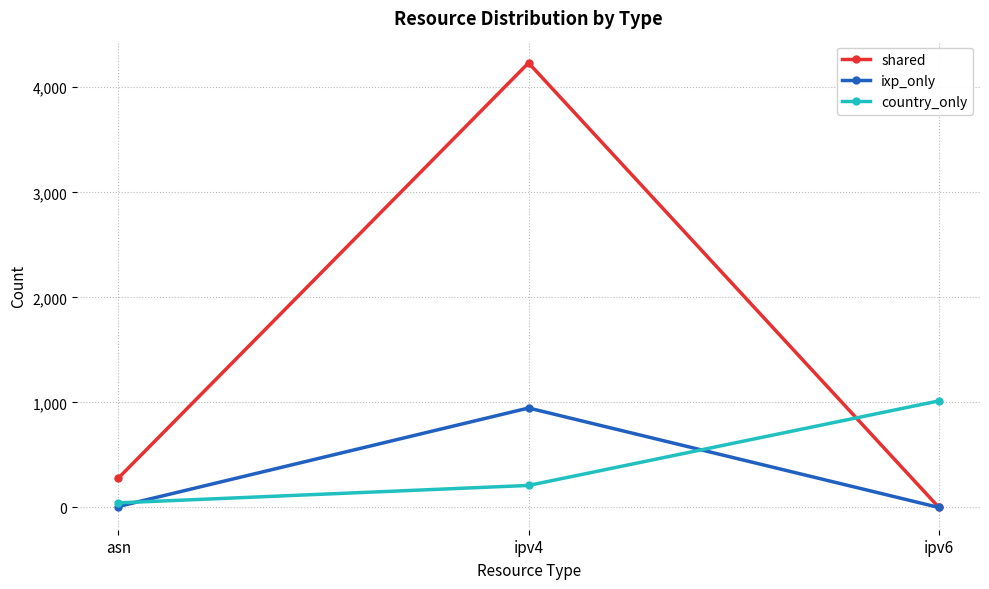

At ipv4, list the series in order from largest to smallest.

shared, ixp_only, country_only